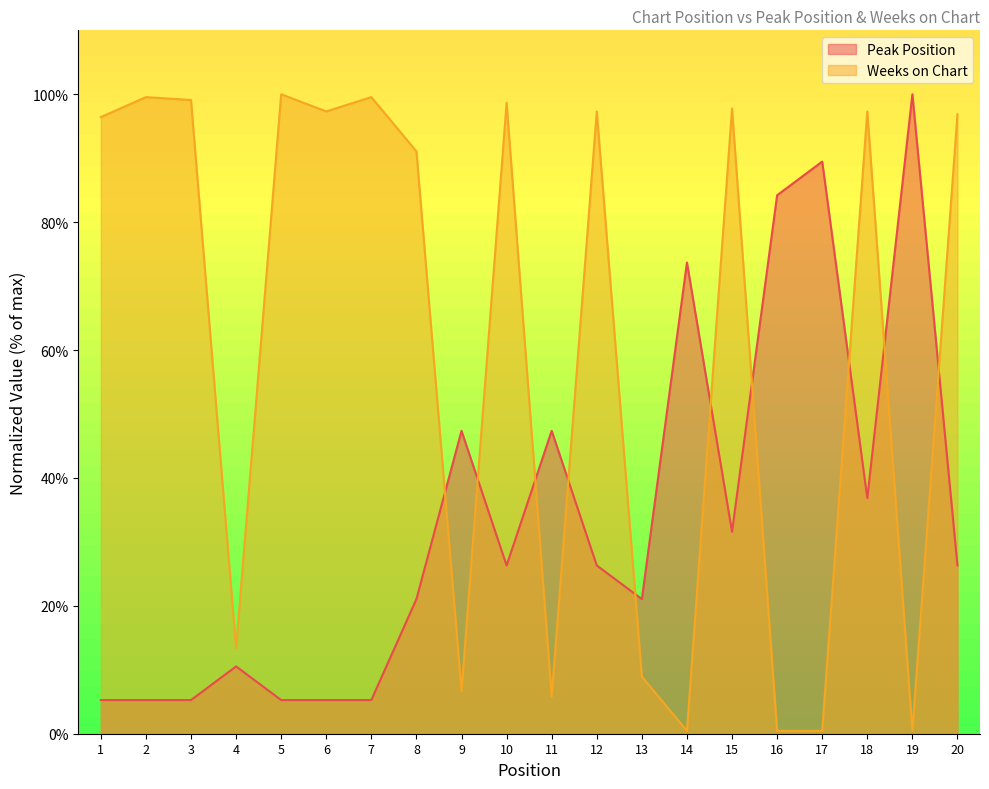

Rank the series by their average value, from highest to lowest.

Weeks on Chart, Peak Position